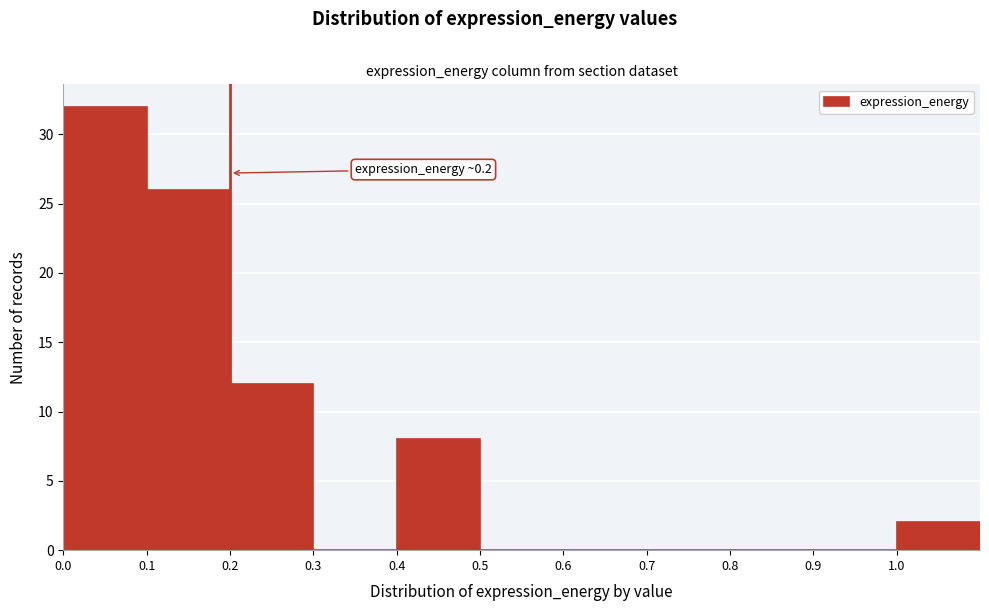

Over which range of the x-axis is the bar tallest?

0.0 to 0.1